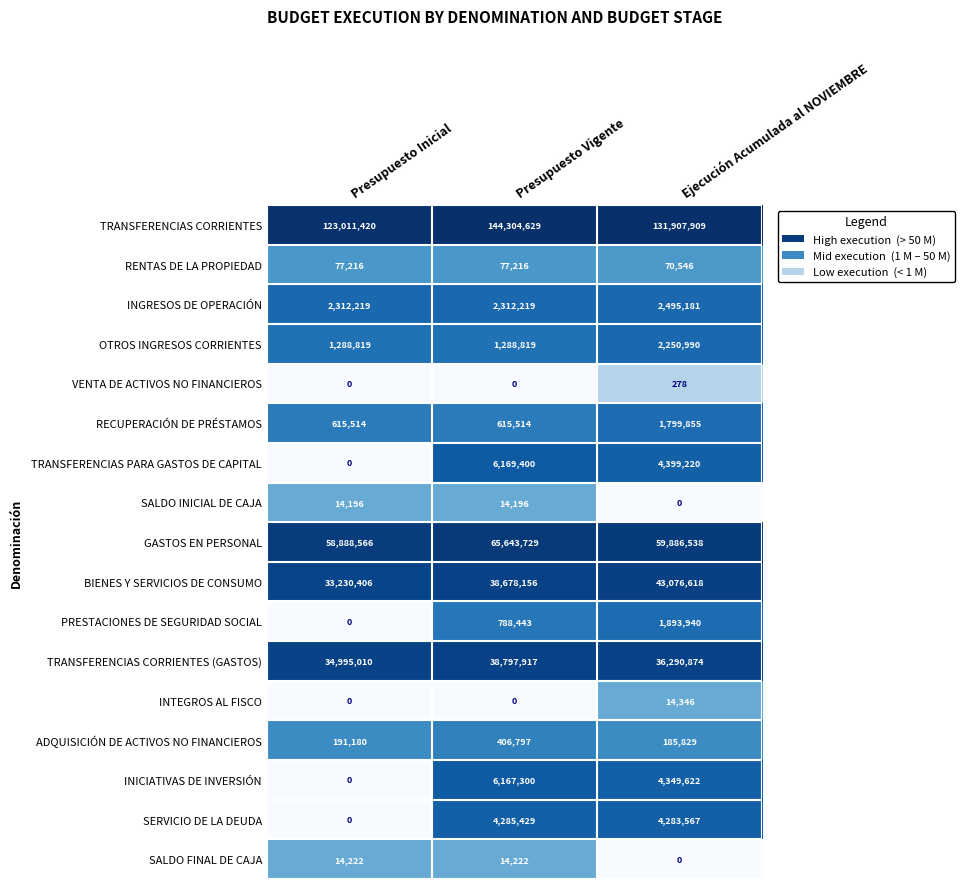

How many categories are shown in the chart?

3